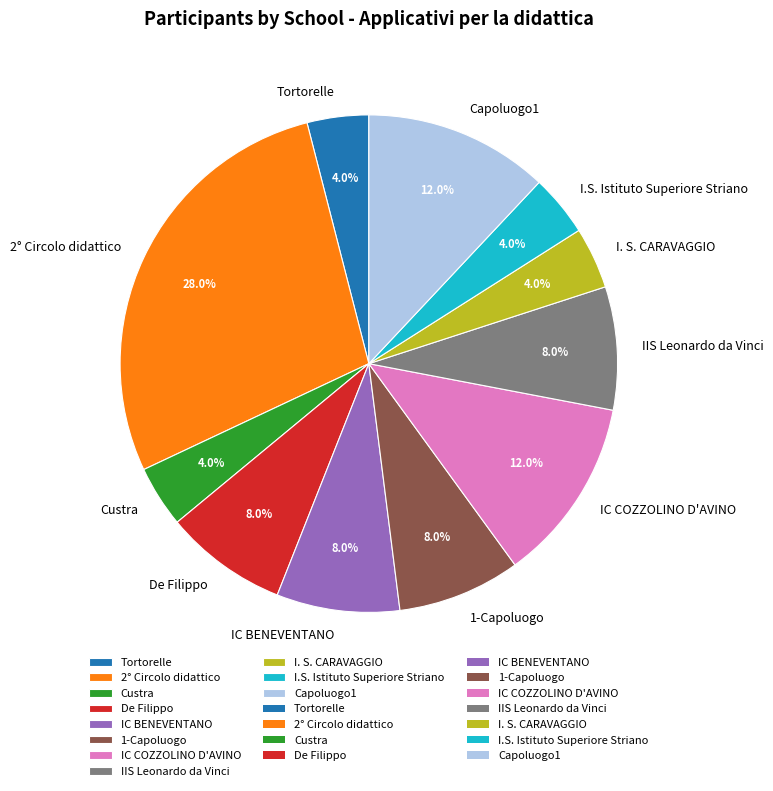

What is the largest slice in the pie chart?

2° Circolo didattico